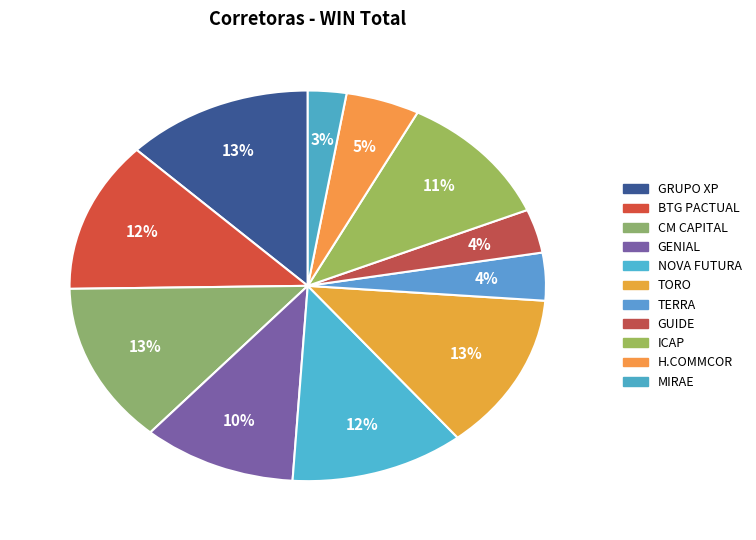

Is it true that TERRA INVESTIMENTOS DTVM LTDA is 1% of the pie?

False